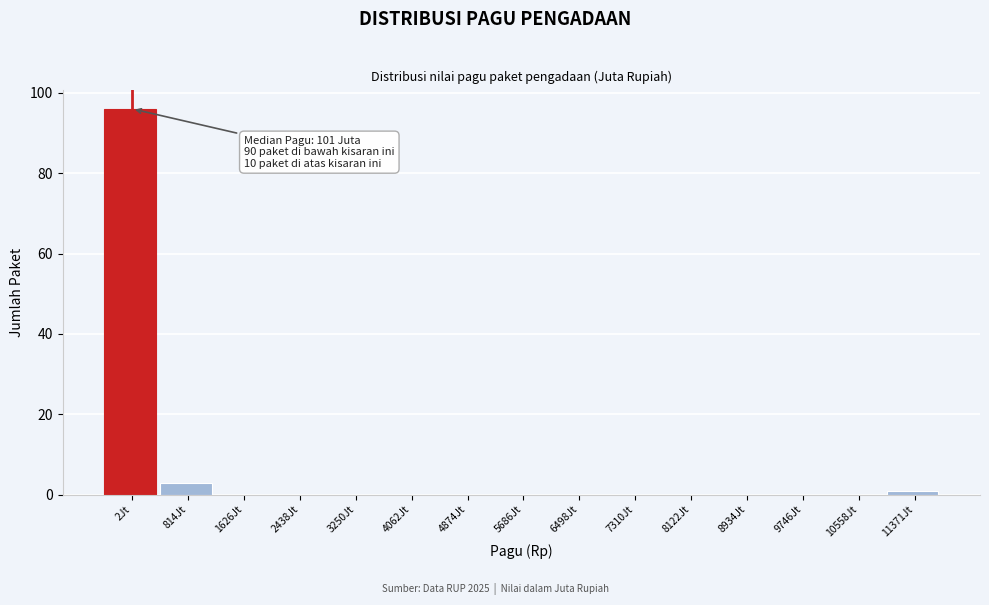

Reading right to left, what are all the values shown in this chart?

11371Jt=1	10558Jt=0	9746Jt=0	8934Jt=0	8122Jt=0	7310Jt=0	6498Jt=0	5686Jt=0	4874Jt=0	4062Jt=0	3250Jt=0	2438Jt=0	1626Jt=0	814Jt=3	2Jt=96